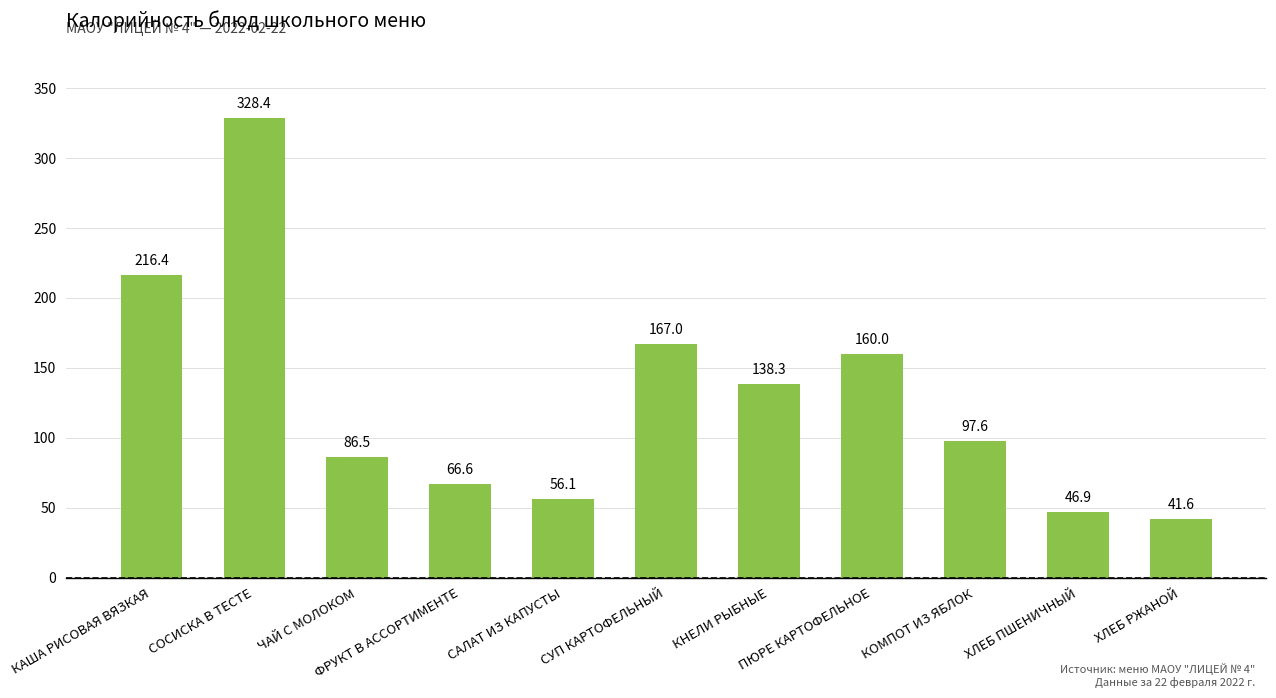

Is it true that the value at ФРУКТ В АССОРТИМЕНТЕ is 118.0?

False